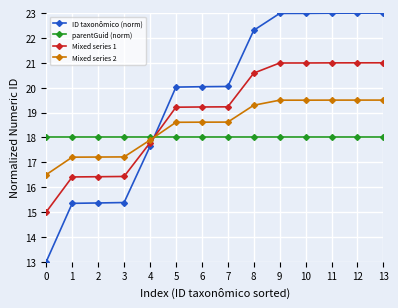

Which series has the widest spread of values?

ID taxonômico (norm)